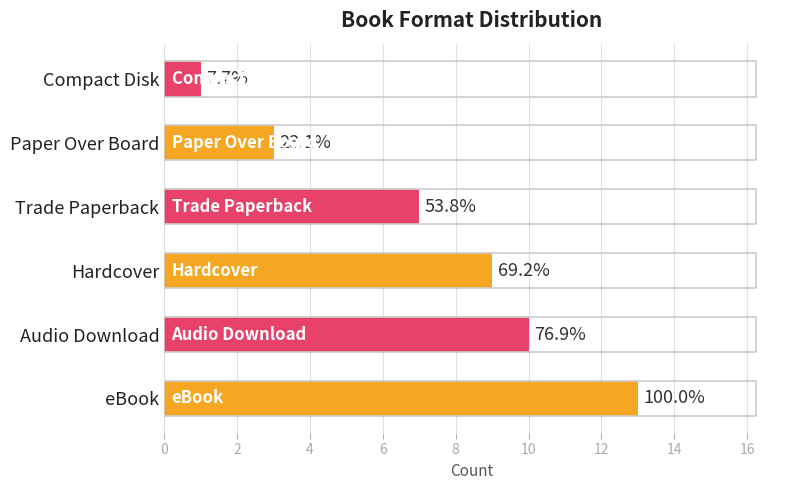

What is the sum of all values?

43